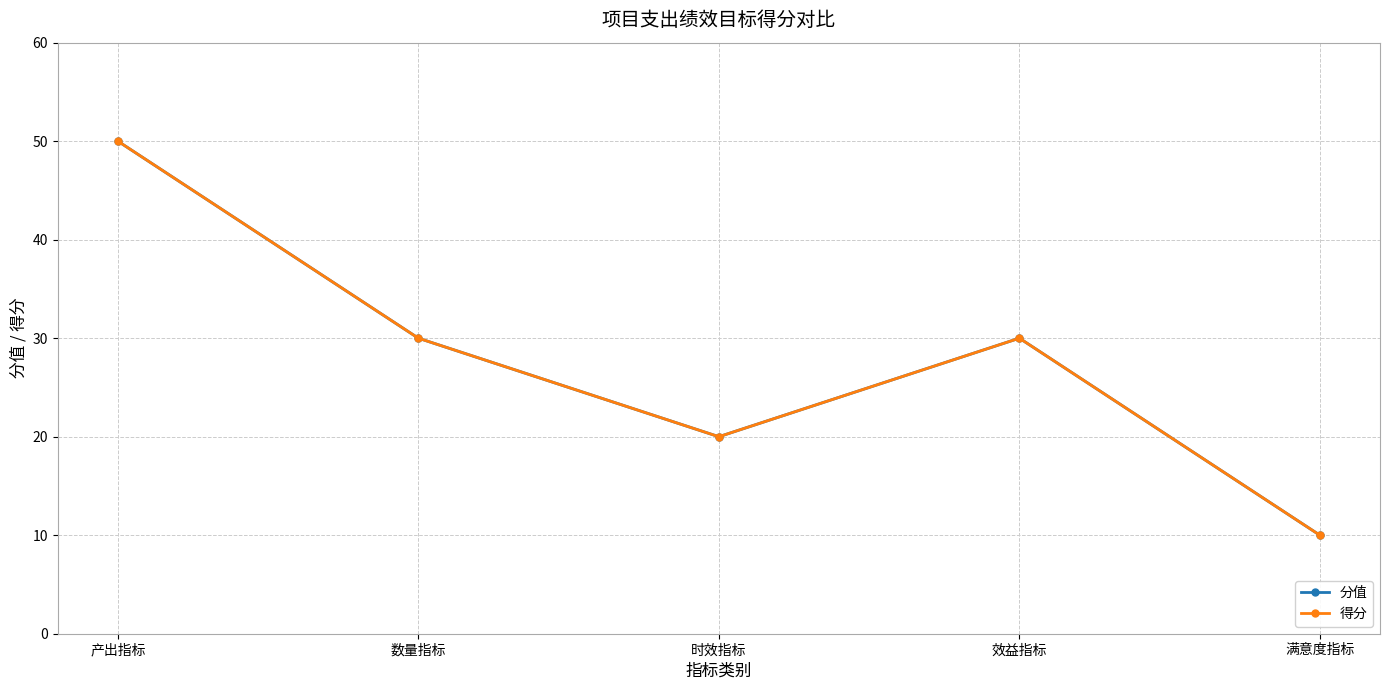

Does the chart have visible grid lines?

Yes